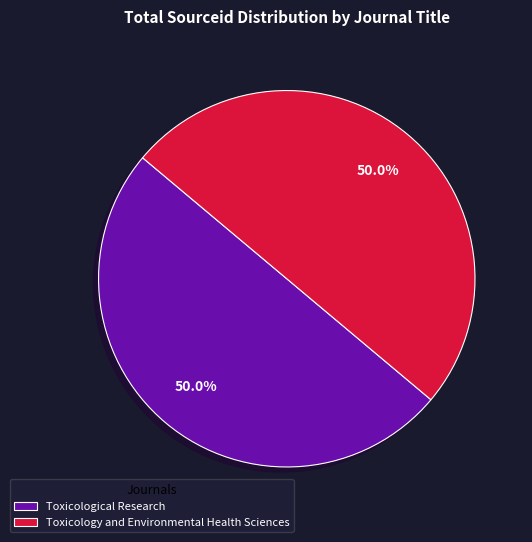

Count the number of slices in the pie.

2